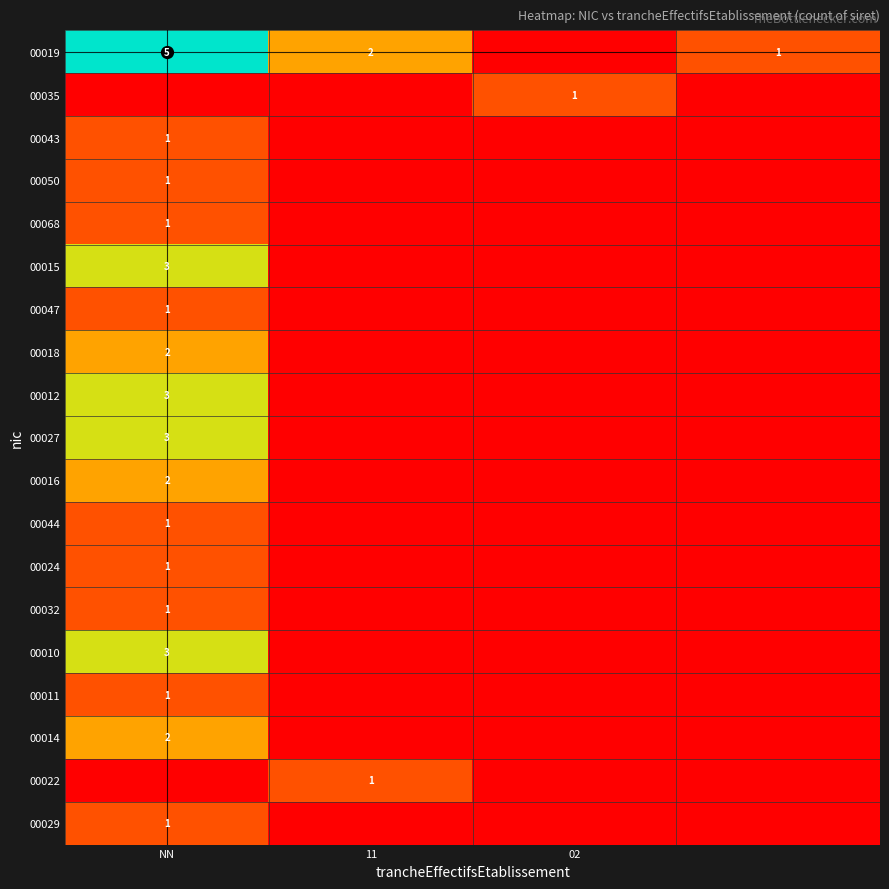

What is the difference between the highest and lowest values at 02?

1